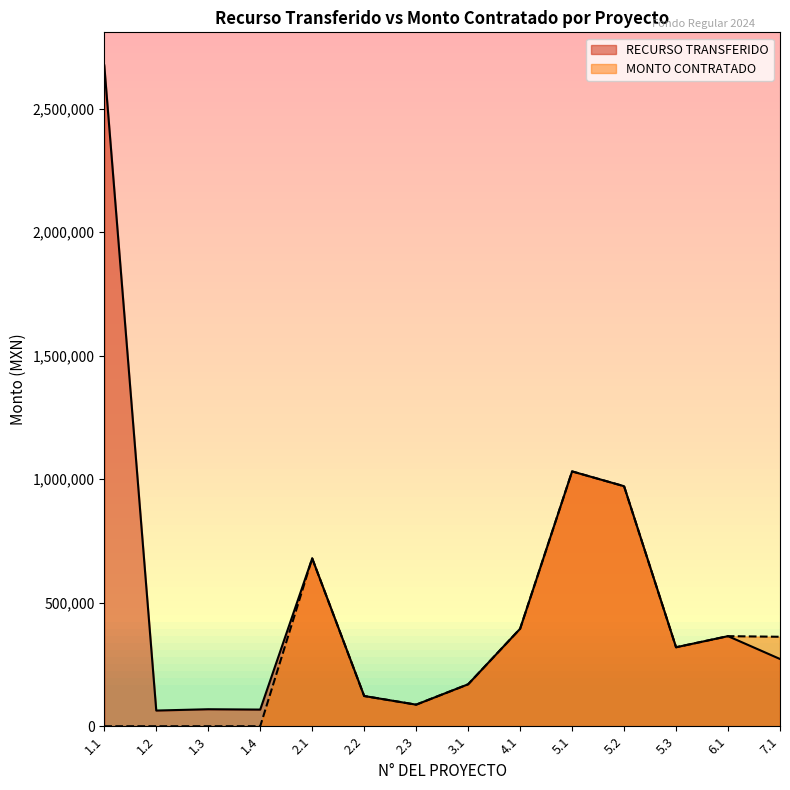

Is it true that MONTO CONTRATADO equals -674847.2 at 1.3?

False